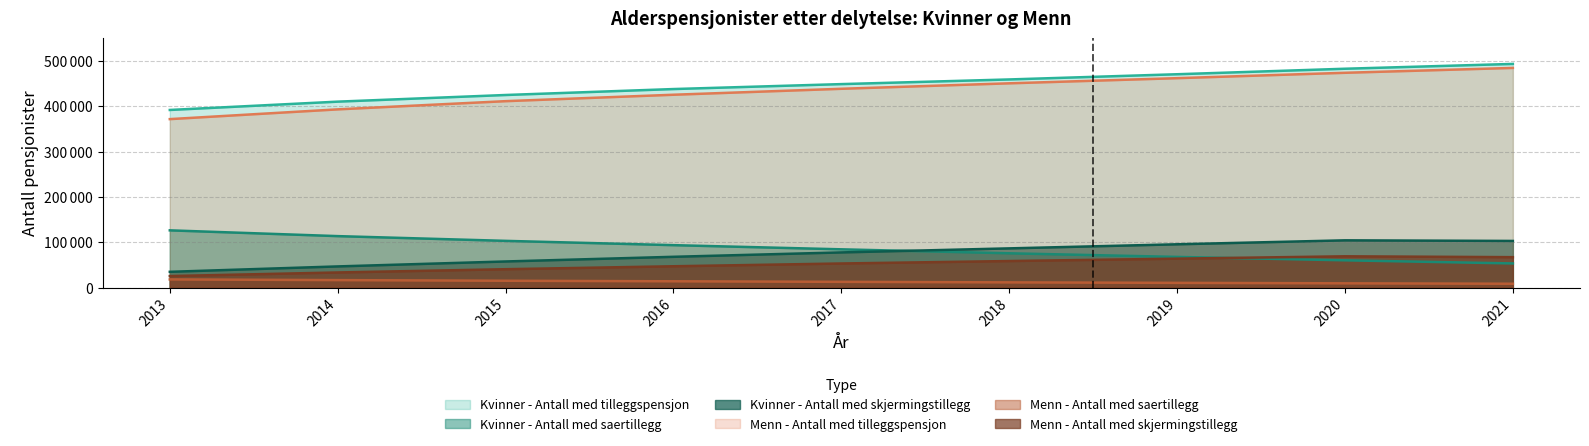

What is the value of the Kvinner - Antall med saertillegg point at the 1st from the left?

126200